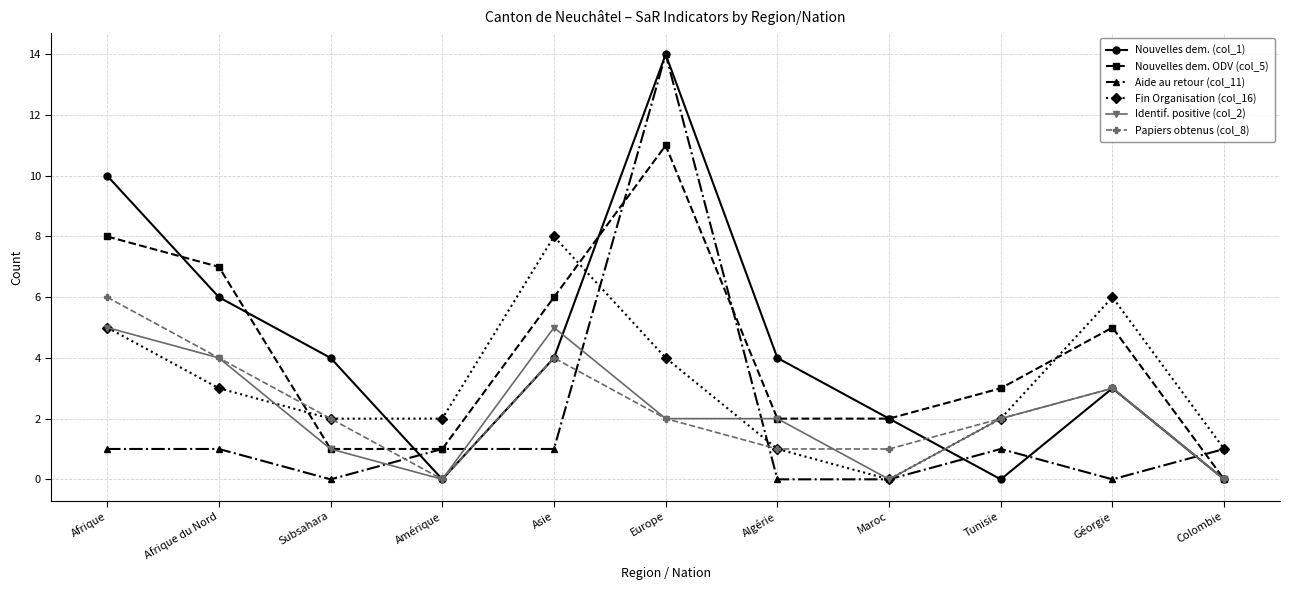

Count the Nouvelles dem. (col_1) values in the range 0 to 6.

9